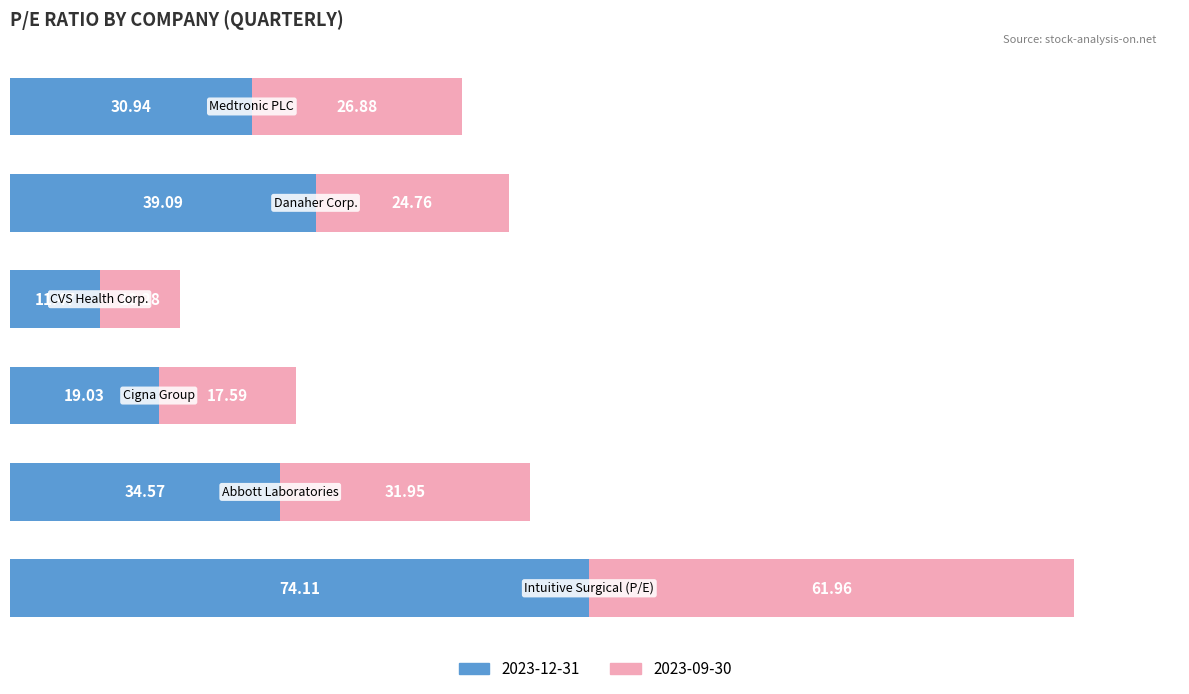

What is the difference between the second highest and second lowest values in the 2023-12-31 series?

20.1